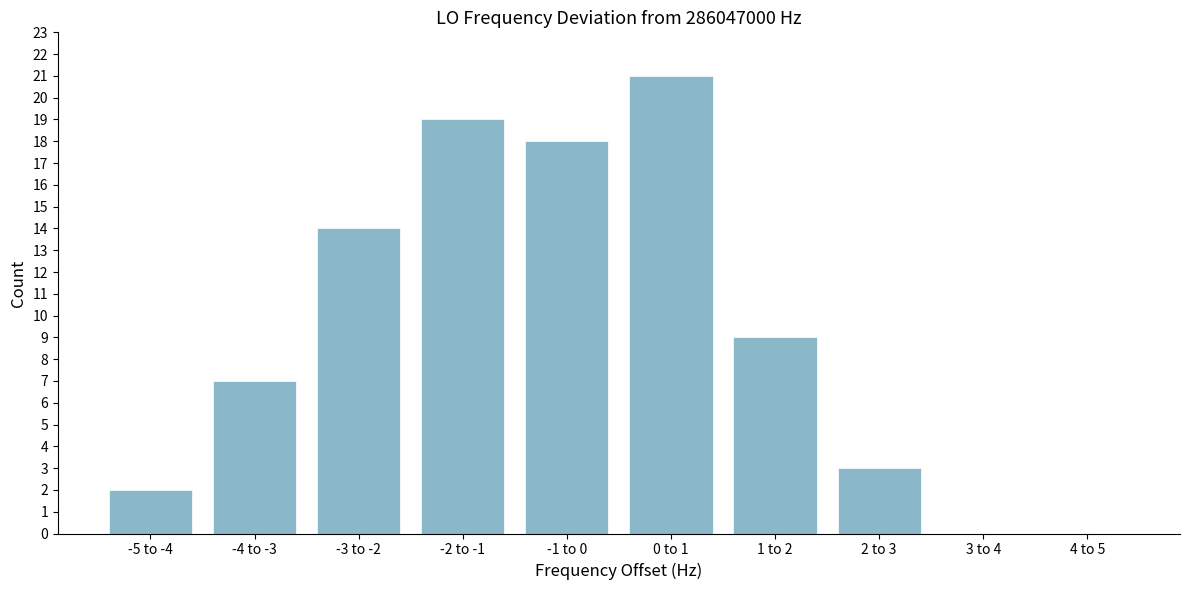

Reading left to right, transcribe all the data shown in this chart.

-5 to -4=2	-4 to -3=7	-3 to -2=14	-2 to -1=19	-1 to 0=18	0 to 1=21	1 to 2=9	2 to 3=3	3 to 4=0	4 to 5=0